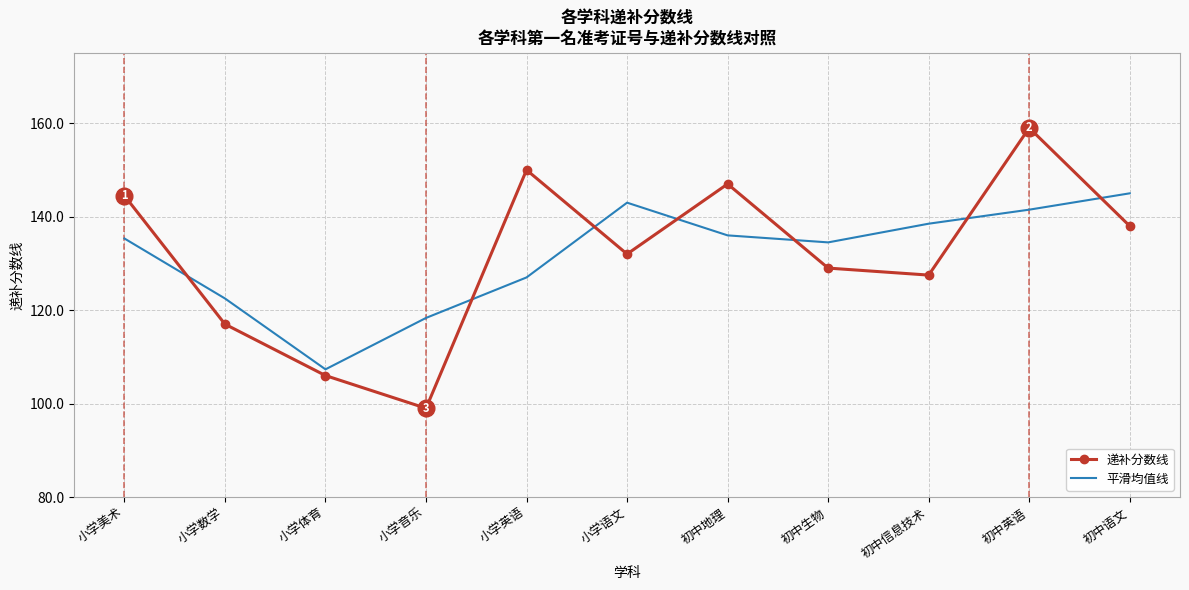

What are all the series names shown in the legend?

递补分数线, 平滑均值线